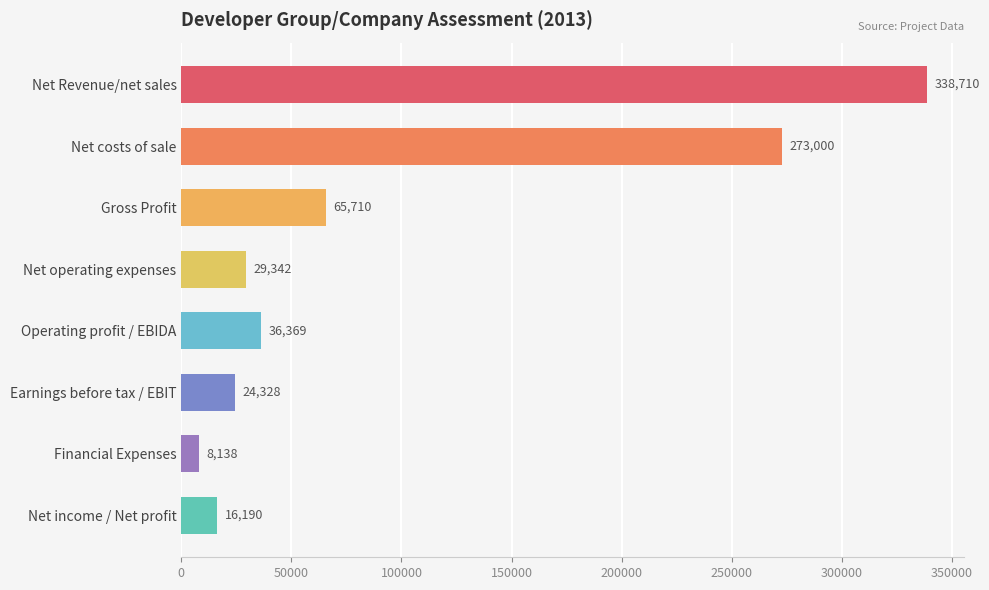

Which label corresponds to the smallest value in the chart?

Financial Expenses